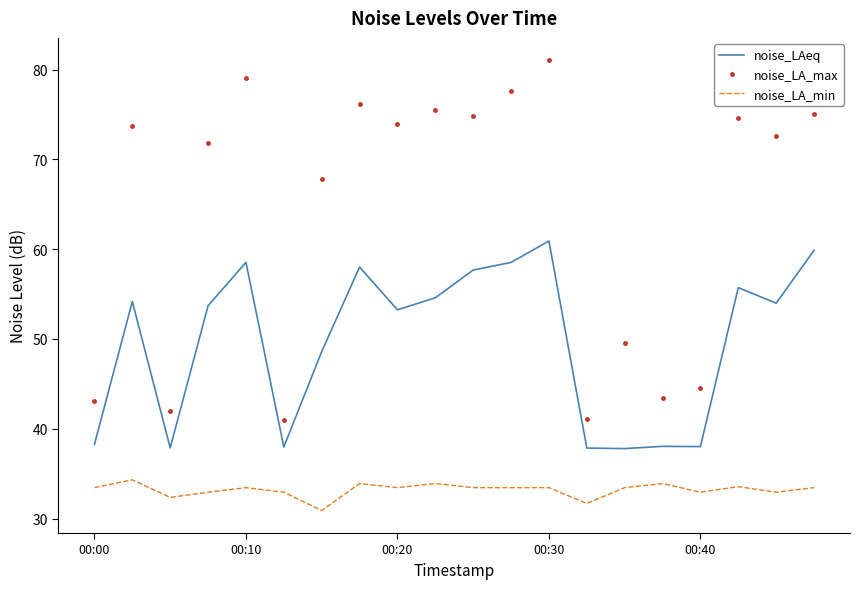

Which series has the largest total across all categories?

noise_LA_max